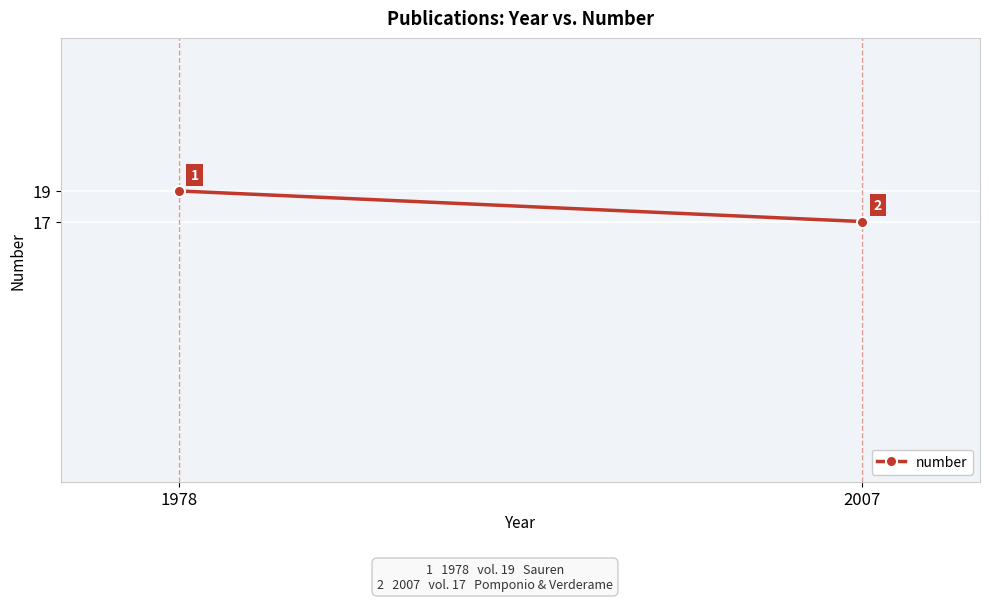

Reading left to right, extract all data points from this chart.

19	17